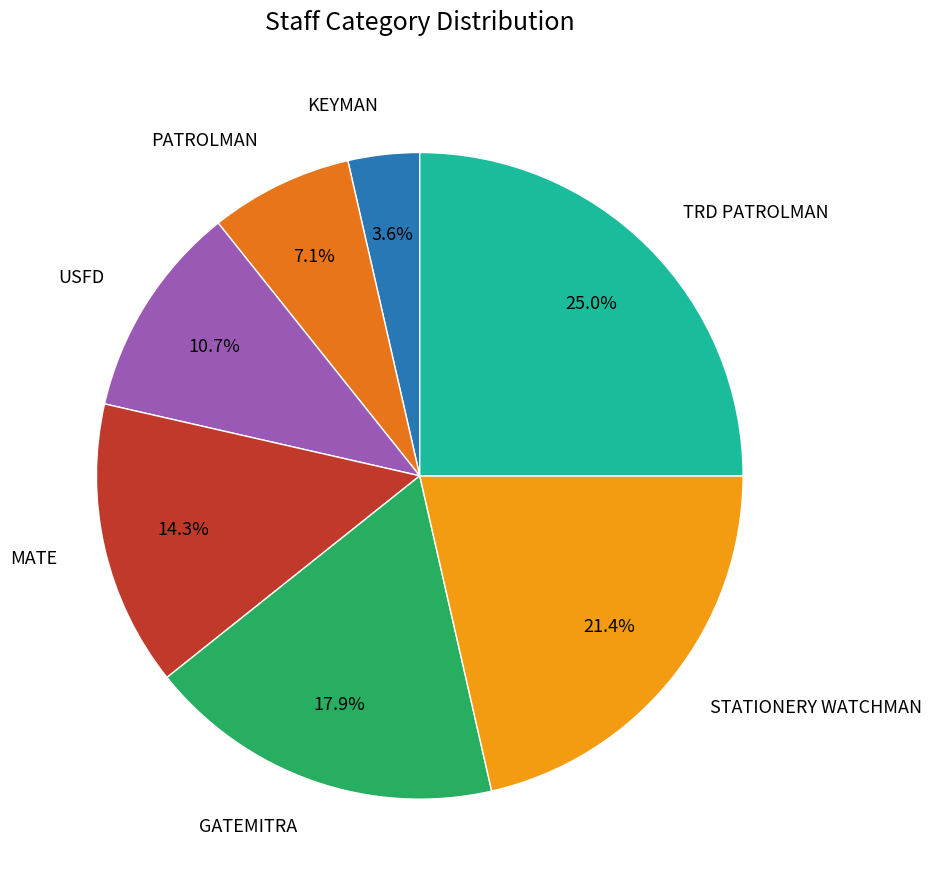

Does any single category account for the majority?

No